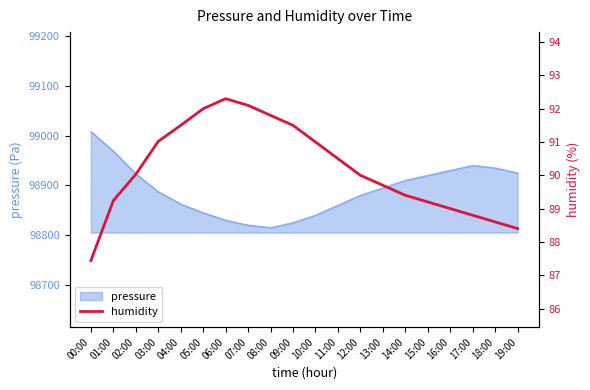

Does the chart have visible grid lines?

No